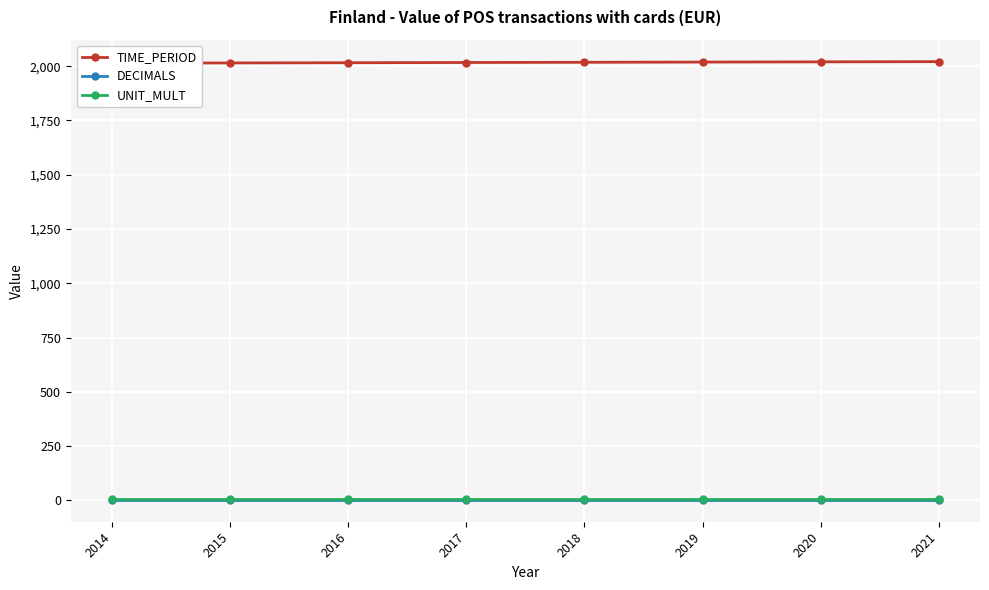

Which series changed the most between 2014 and 2017?

TIME_PERIOD